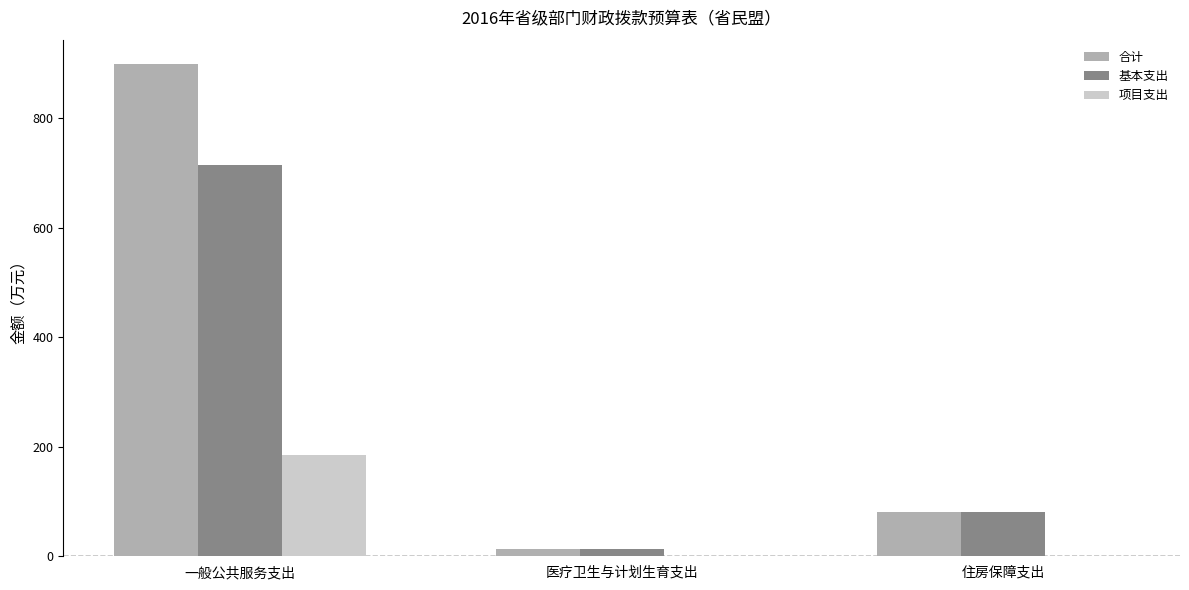

True or false: 基本支出 has a value of 112.8 at 住房保障支出.

False